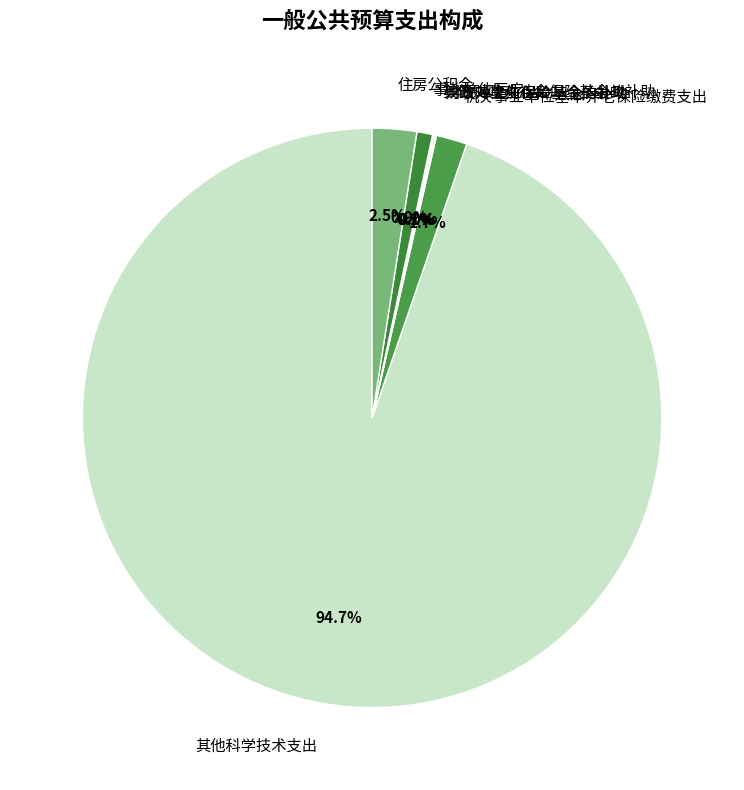

Is the sum of 机关事业单位基本养老保险缴费支出 and 其他科学技术支出 greater than half?

Yes